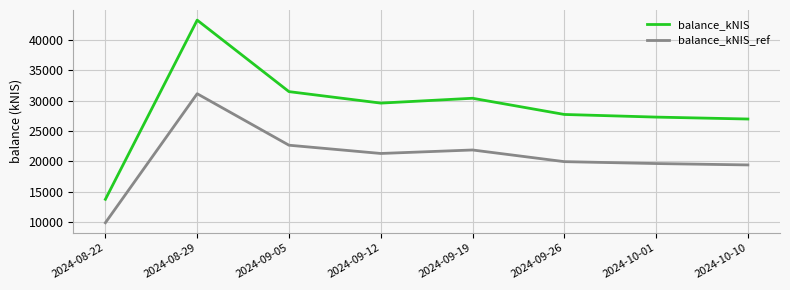

What is the minimum value shown in the chart?

9907.9